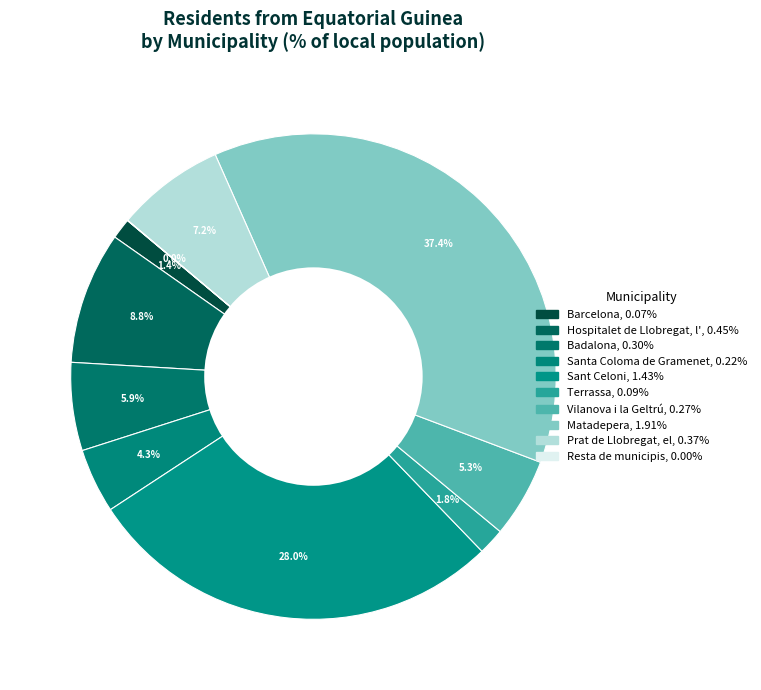

Does Resta de municipis account for over 50% of the chart?

No